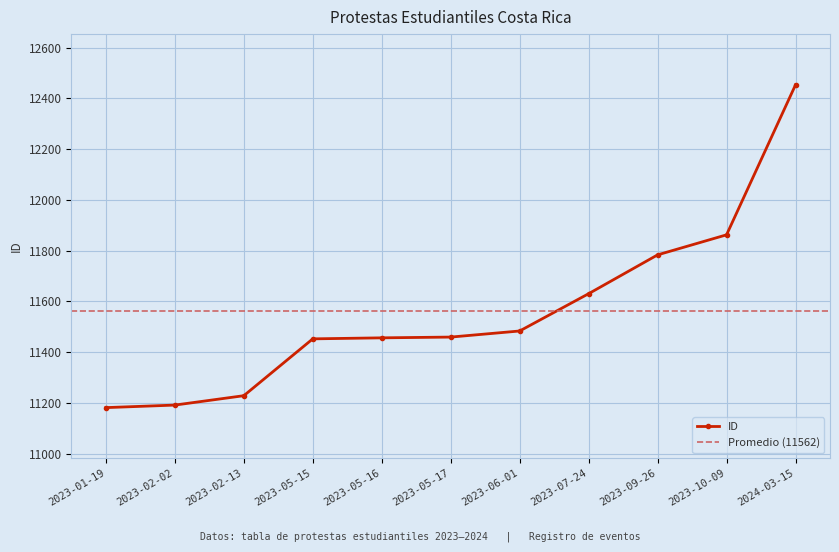

Where is the data nearest to the value 11817?

2023-09-26